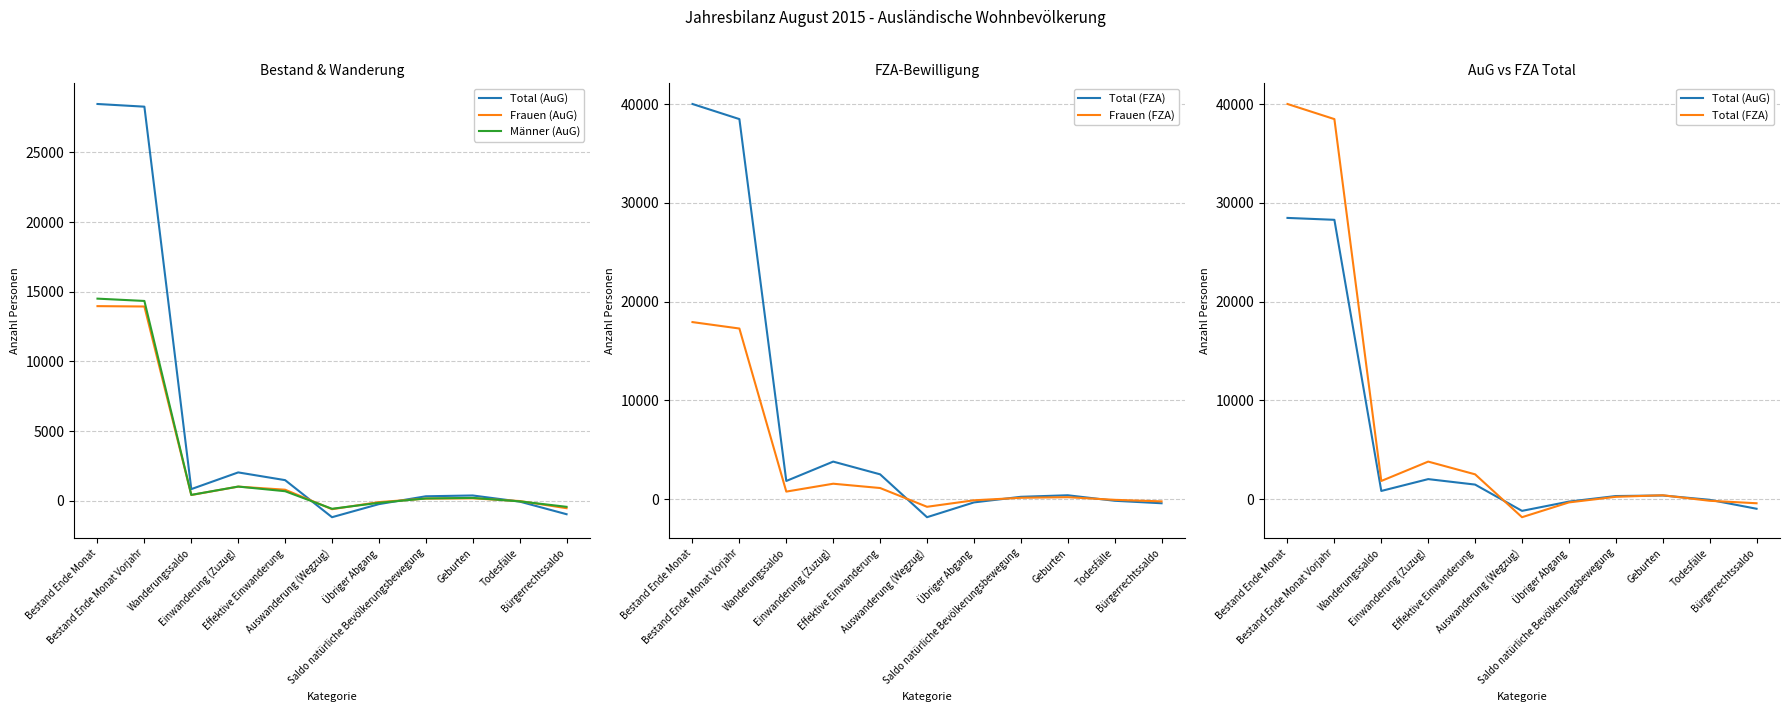

How many intersections are there between Frauen (FZA) and Total (AuG)?

3